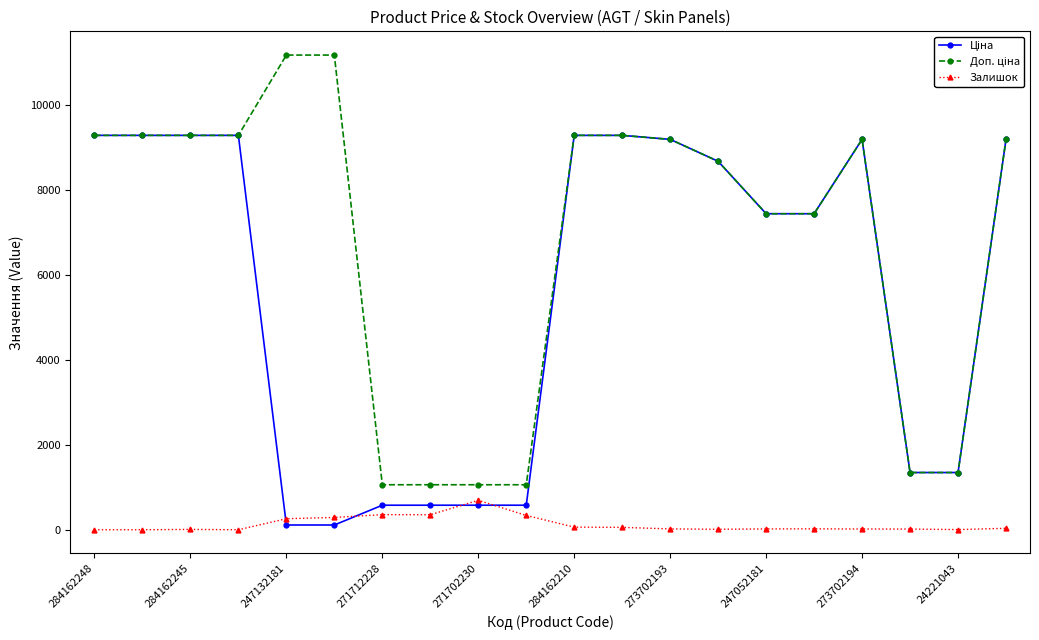

At how many categories does at least one series exceed 5454?

14